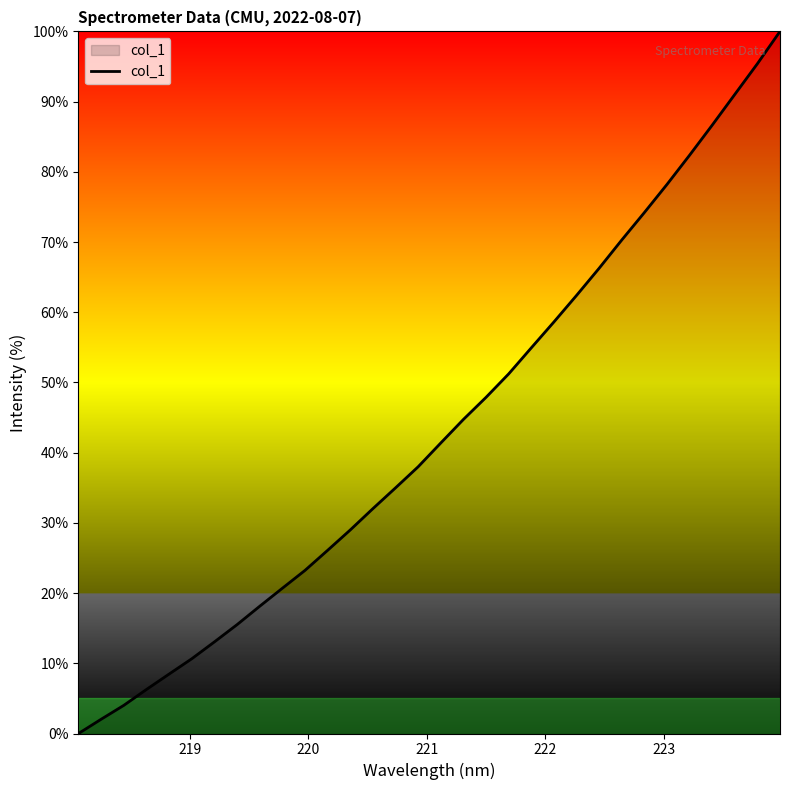

What is the maximum value shown in the chart?

100.0